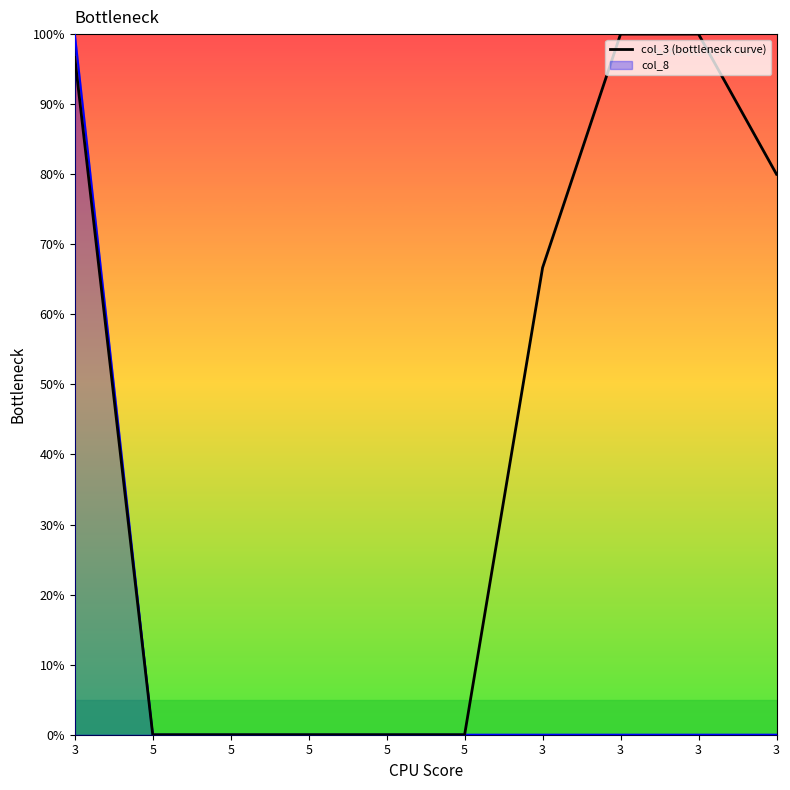

List the labels in order of value, largest first.

3, 3, 3, 3, 3, 5, 5, 5, 5, 5